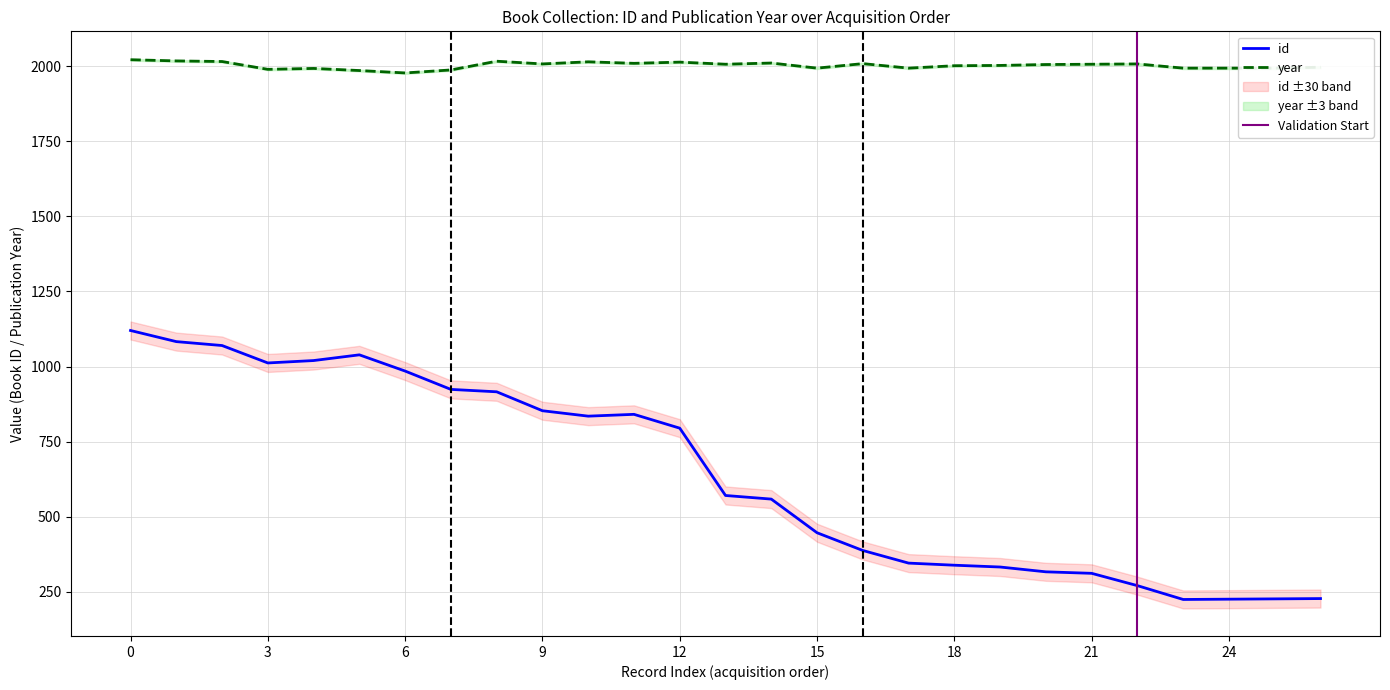

How many values in the id series exceed 571?

13